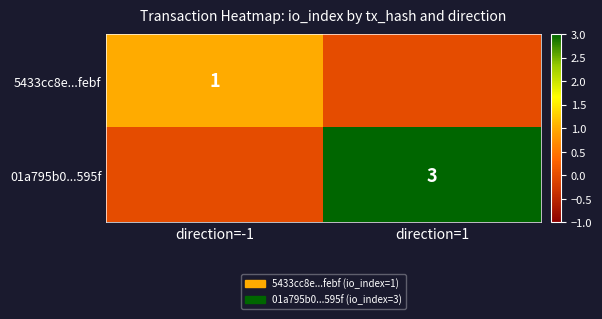

True or false: 01a795b0...595f has a value of 3 at direction=1.

True